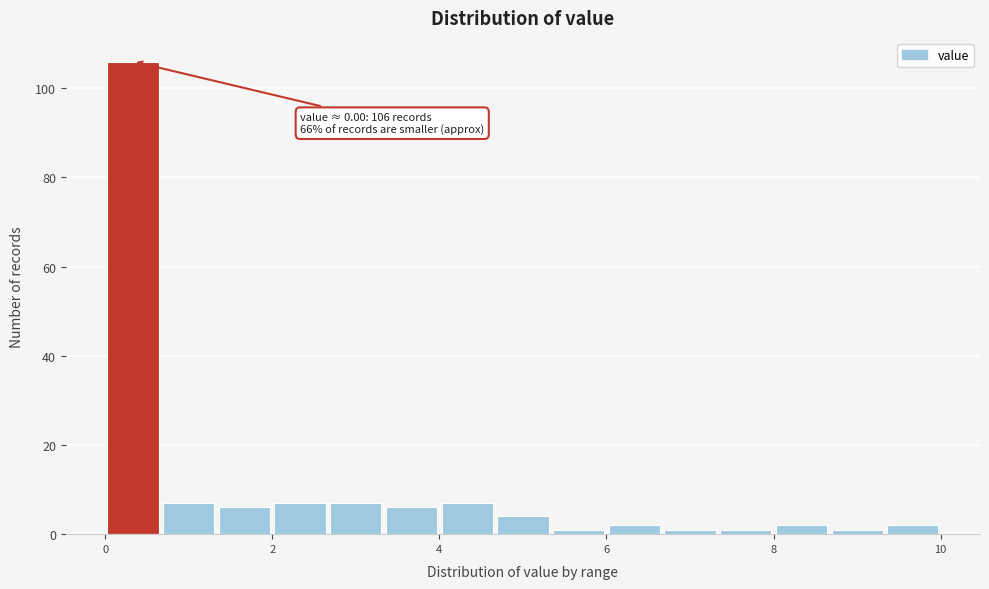

Read against the x-axis, roughly where is the centre of the tallest bar?

0.4